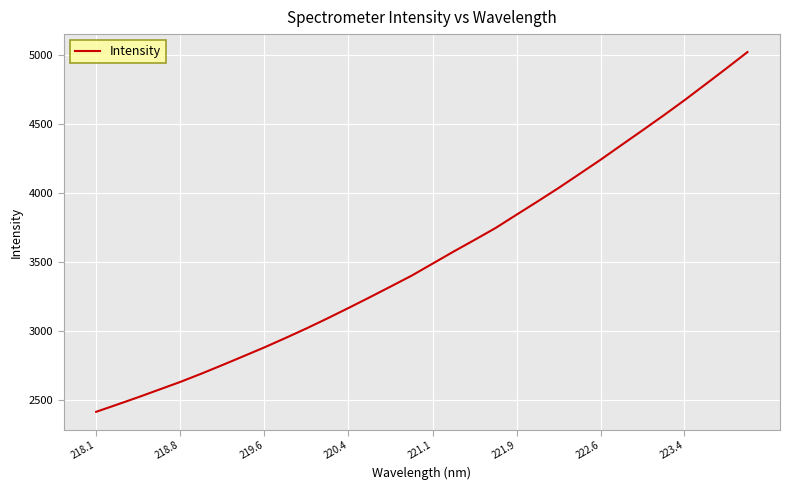

What is the smallest value displayed?

2415.0